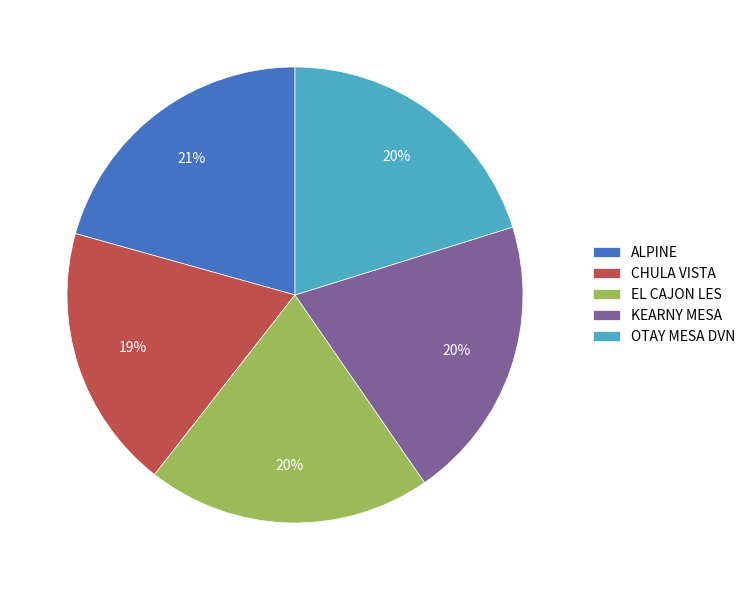

Is it true that CHULA VISTA is 19% of the pie?

True